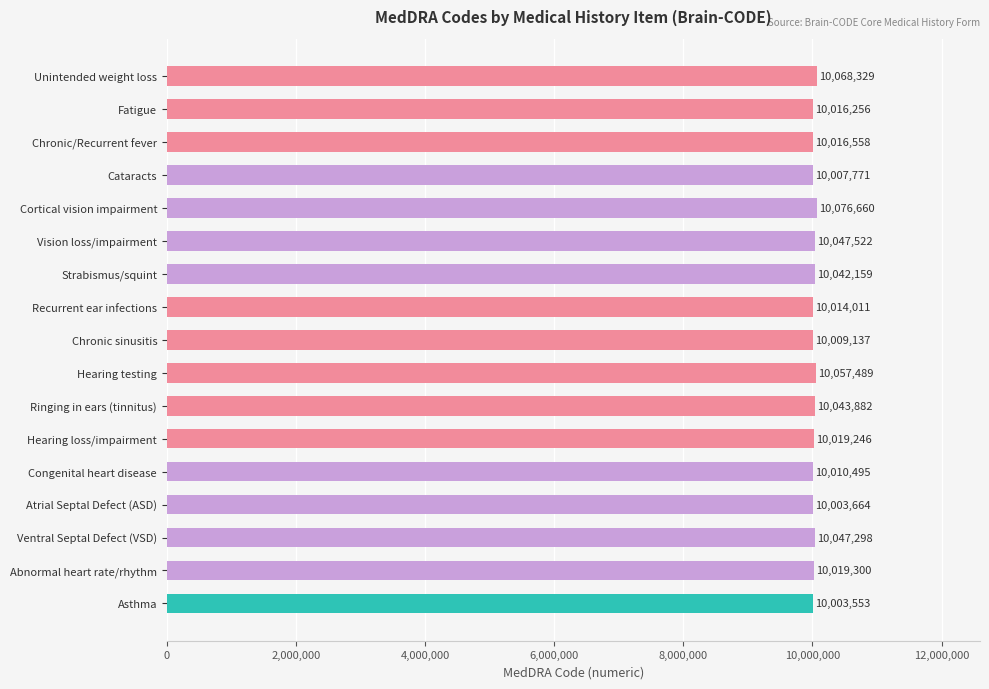

What is the average value?

10029608